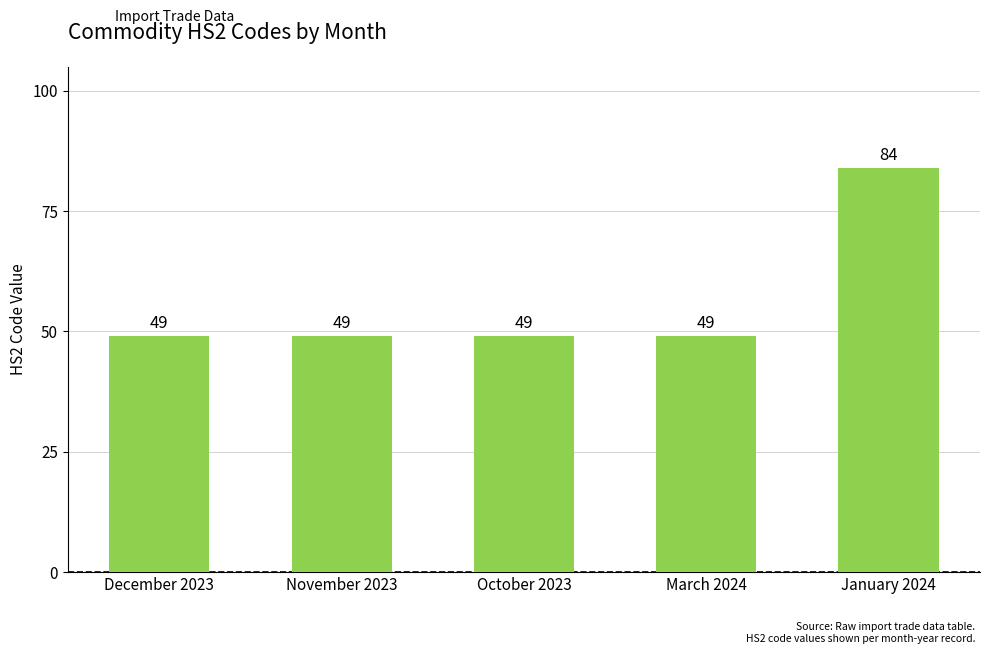

The value at December 2023 is 49. True or false?

True